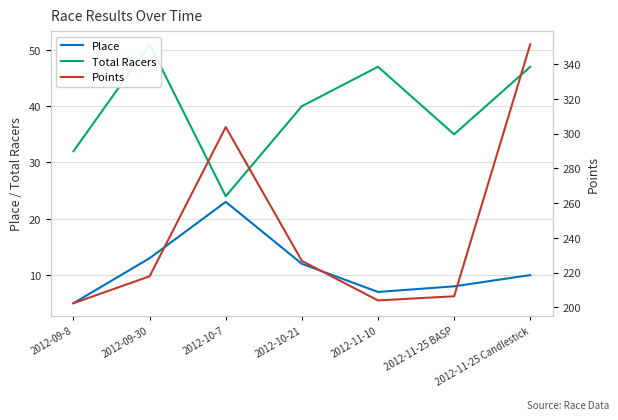

How many series are shown in this chart?

3